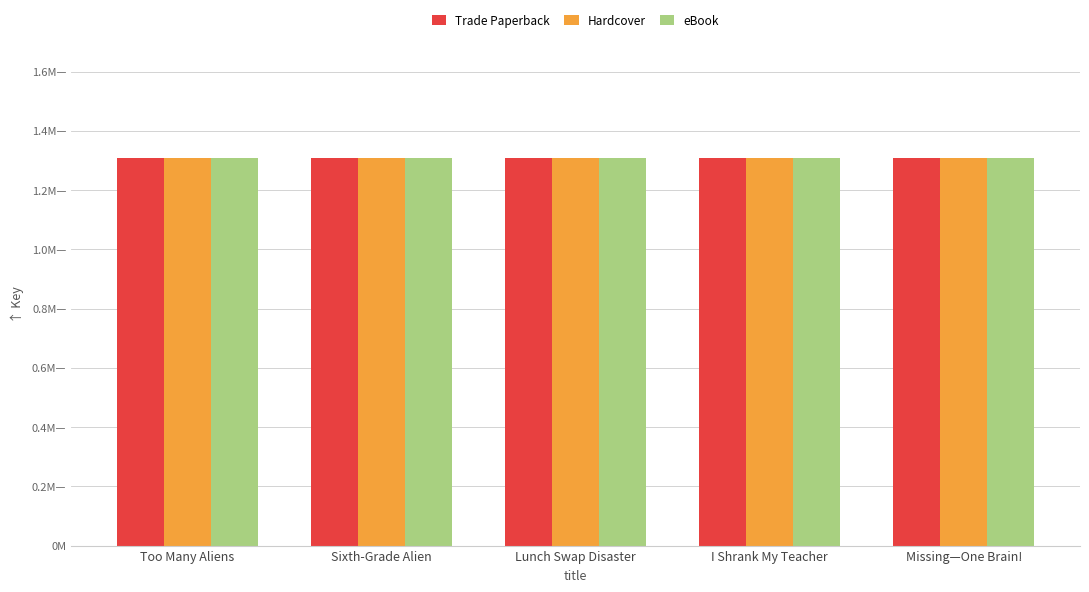

Are the bars horizontal?

No